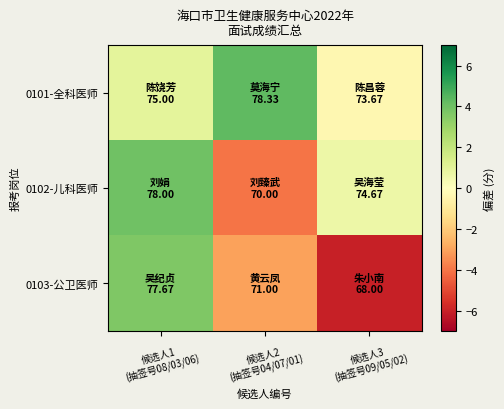

List the series in order of their peak value, highest first.

0101-全科医师, 0102-儿科医师, 0103-公卫医师